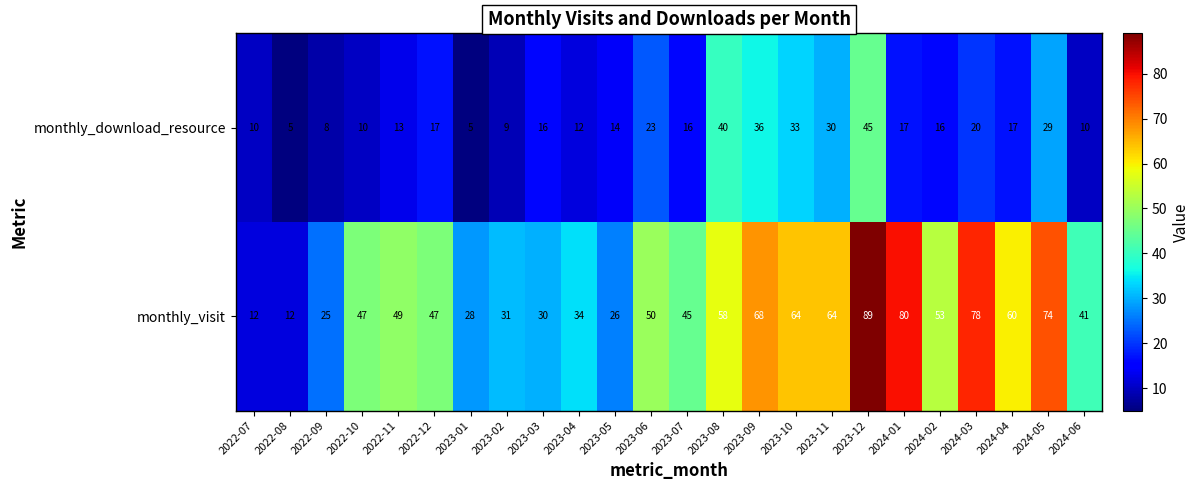

The value of monthly_visit at 2023-08 is 58. True or false?

True